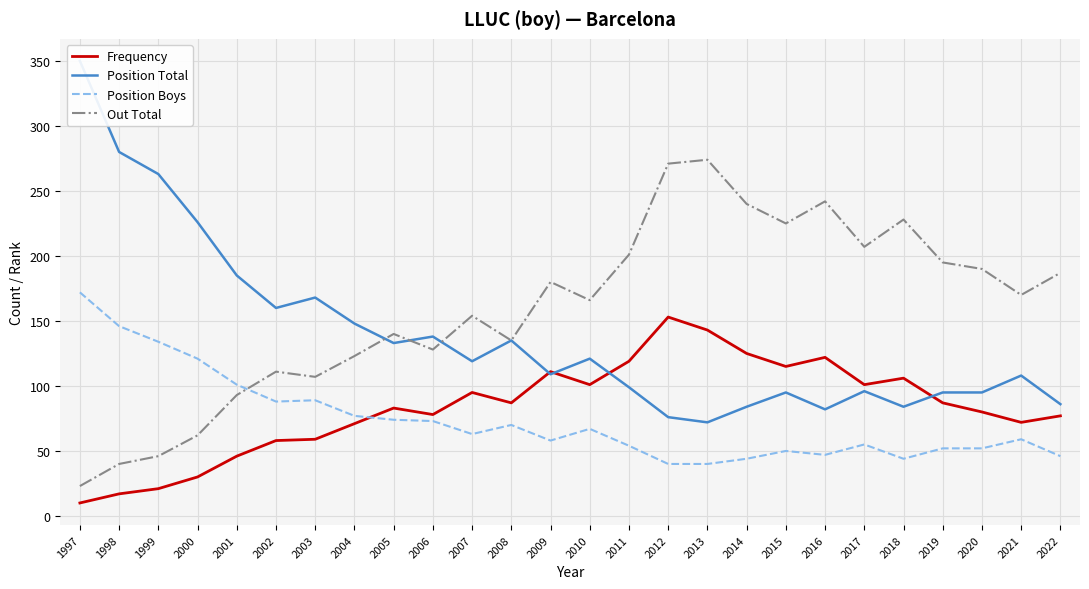

True or false: Frequency has a value of 95 at 2004.

False